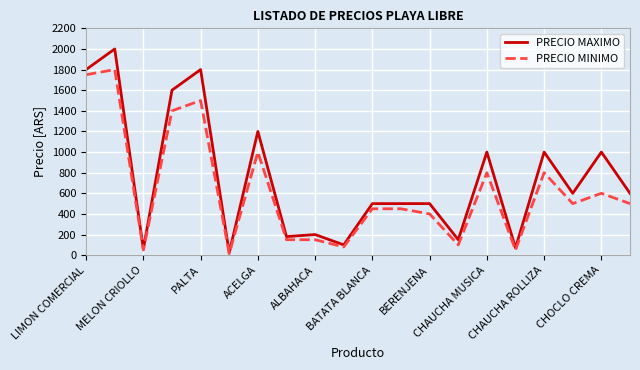

What is the highest value of the PRECIO MINIMO series?

1800